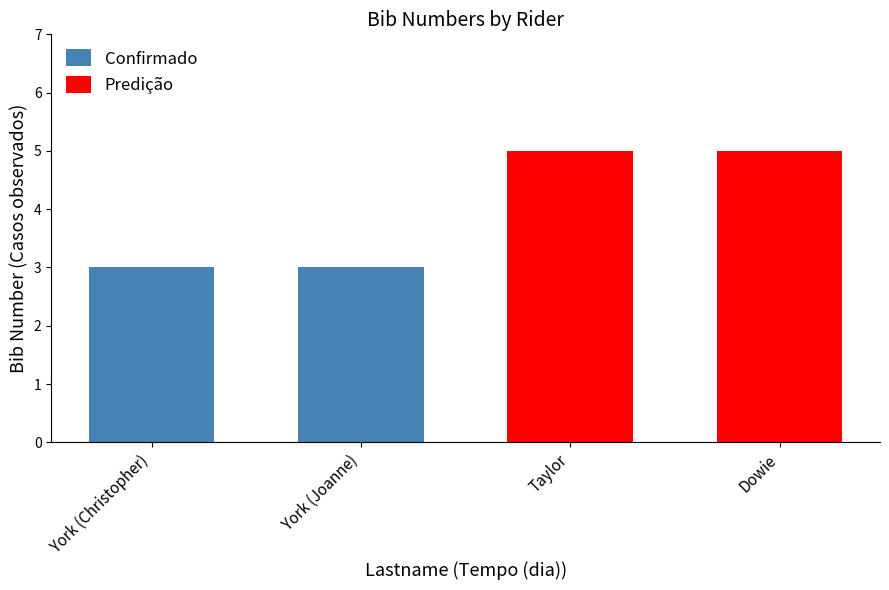

What is the maximum value for Confirmado?

3